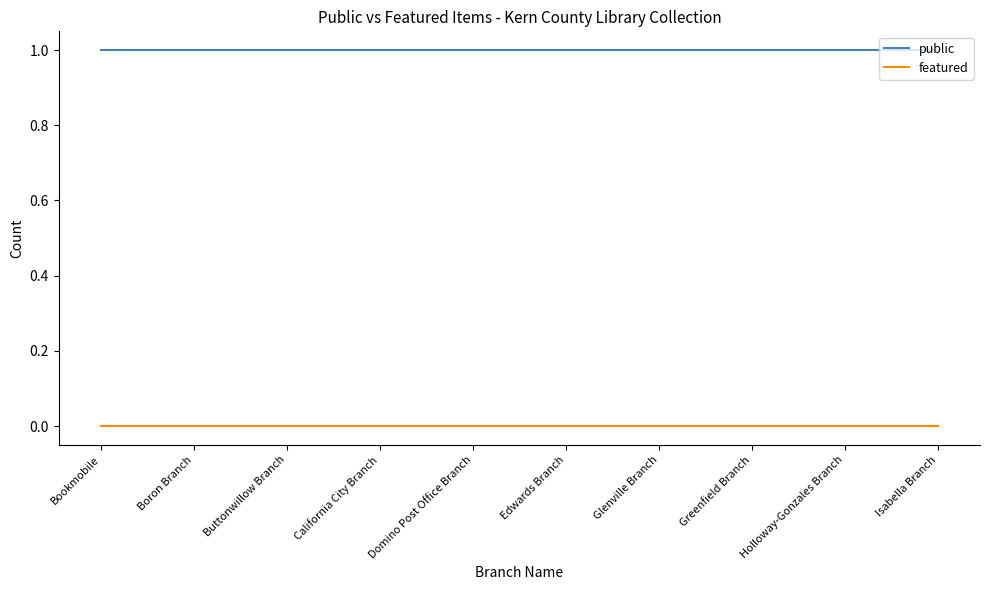

What is the maximum value for public?

1